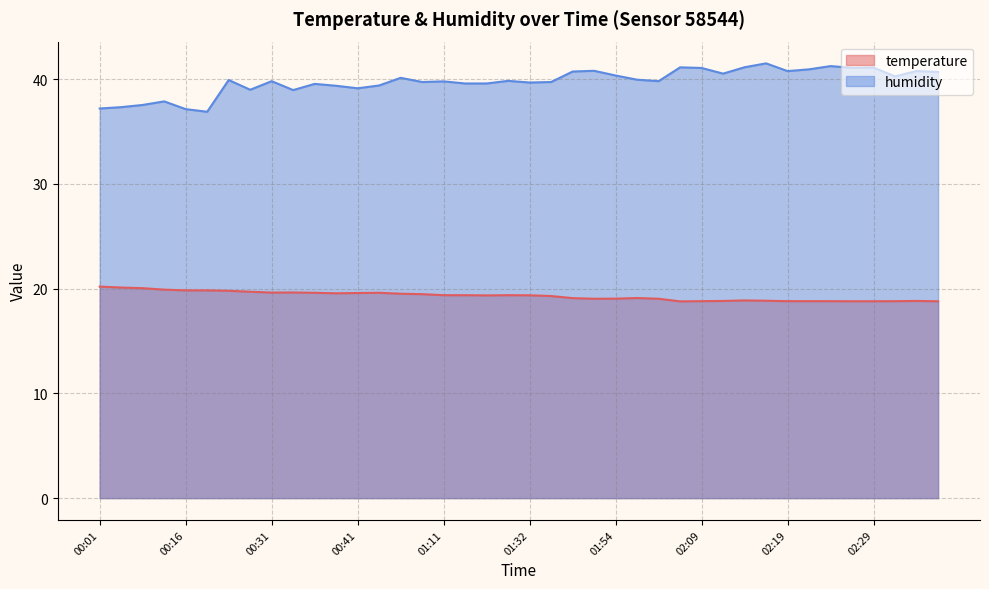

In humidity, how many points are lower than both neighbors (excluding endpoints)?

11